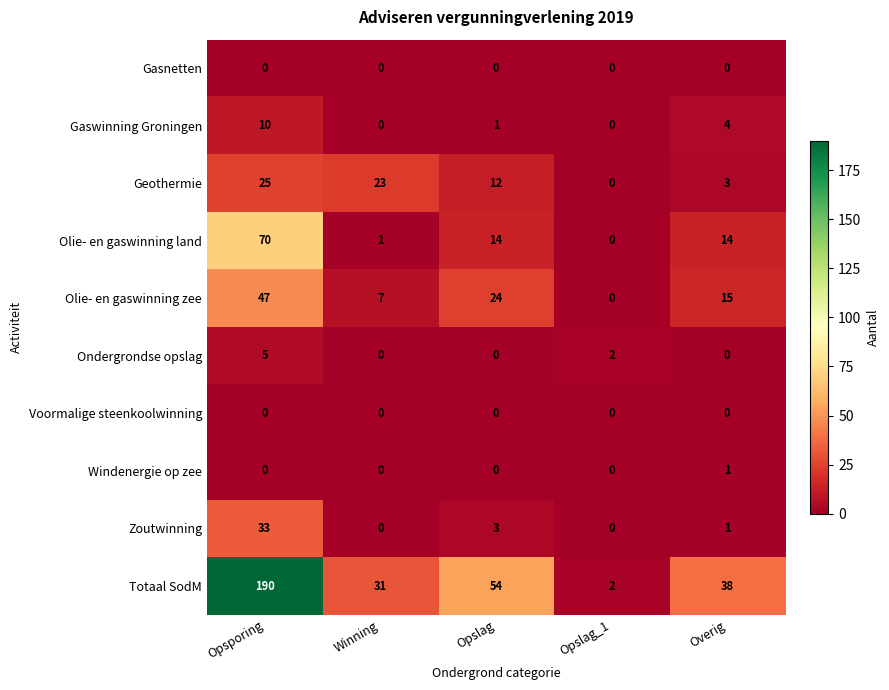

How many data points does each series have?

5